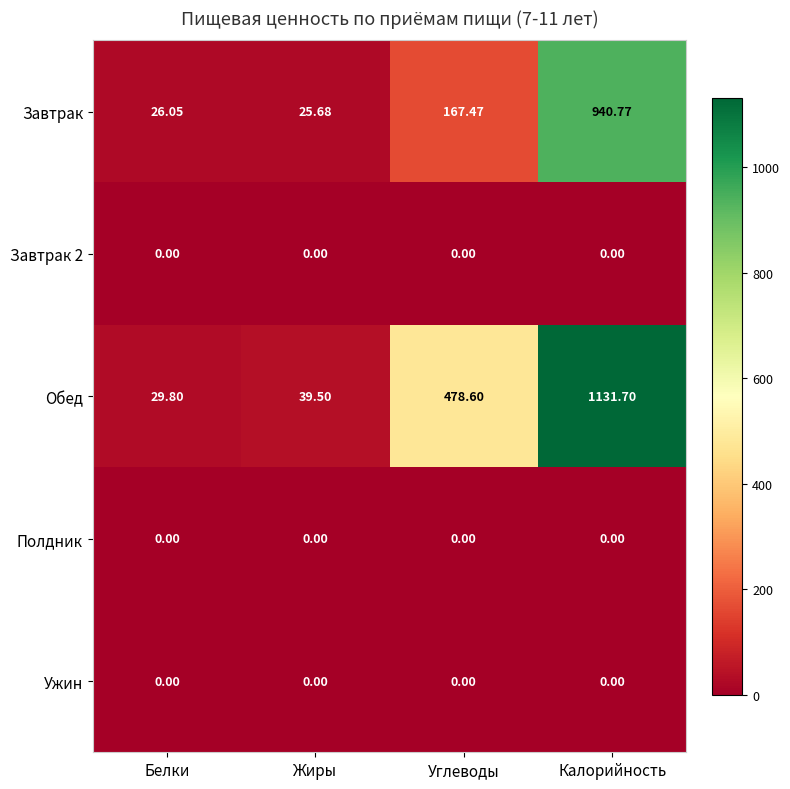

Which series has the widest spread of values?

Обед